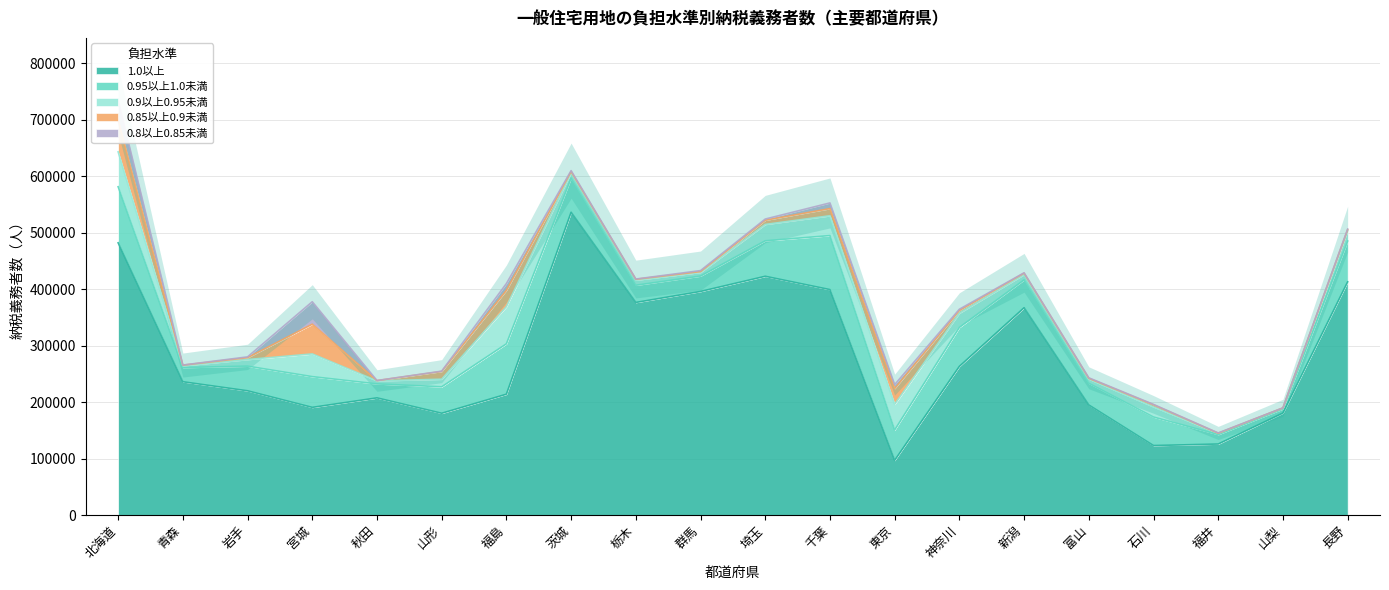

What is the average value of the 0.95以上1.0未満 series?

50885